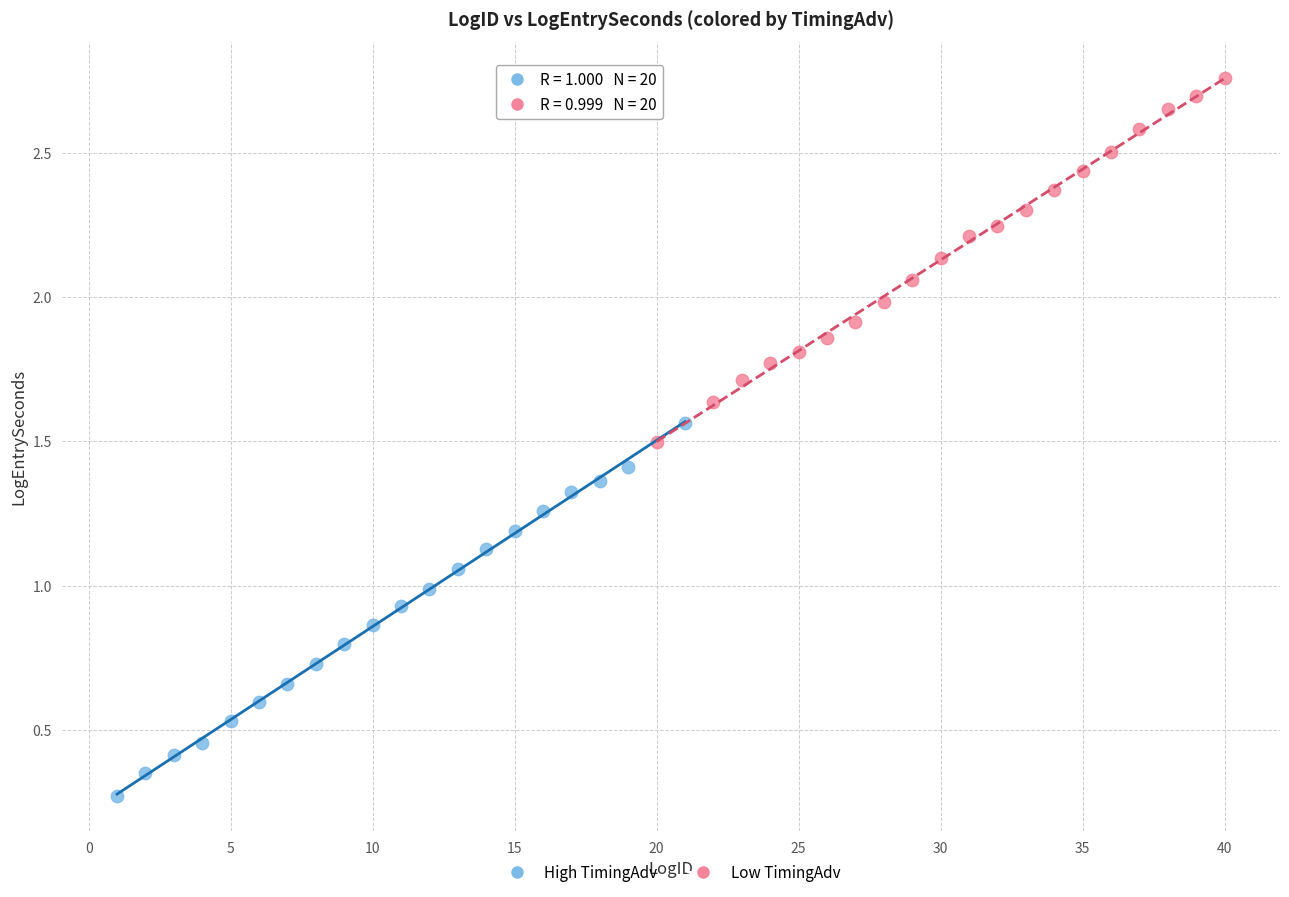

Which series contains the highest Y value?

Low TimingAdv